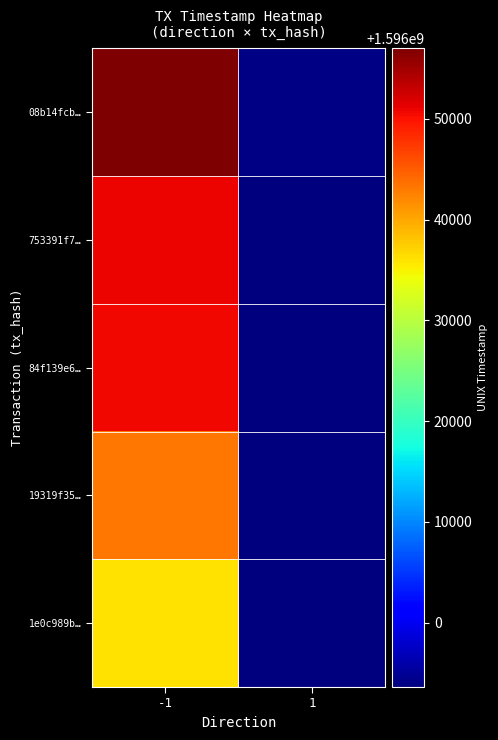

Reading right to left, extract all data points from this chart.

08b14fcb…: 1=1595993994	-1=1596056995
753391f7…: 1=1595993724	-1=1596051034
84f139e6…: 1=1595993664	-1=1596050725
19319f35…: 1=1595993604	-1=1596043292
1e0c989b…: 1=1595993604	-1=1596036084